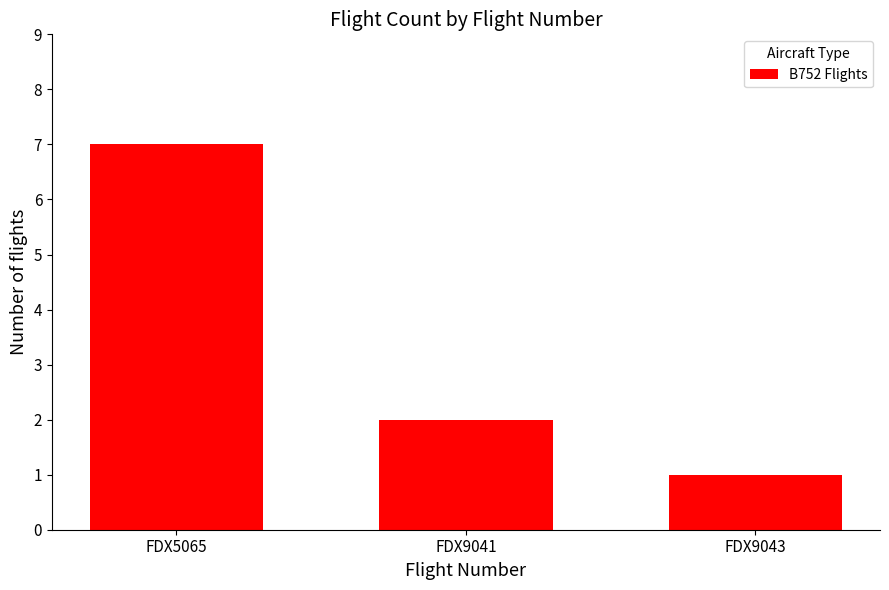

Reading left to right, extract all data points from this chart.

FDX5065=7	FDX9041=2	FDX9043=1